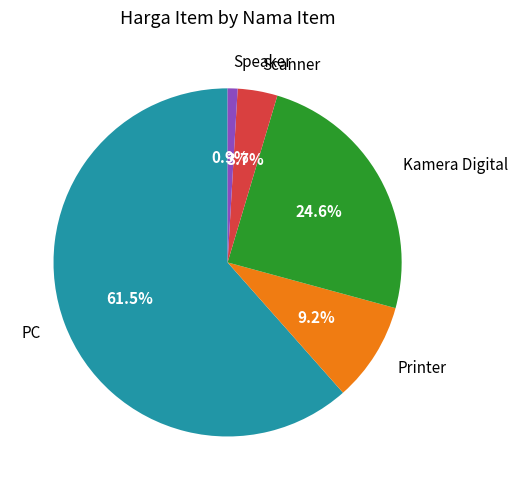

To the nearest percent, what is the difference between the Speaker and Printer slice percentages?

8%